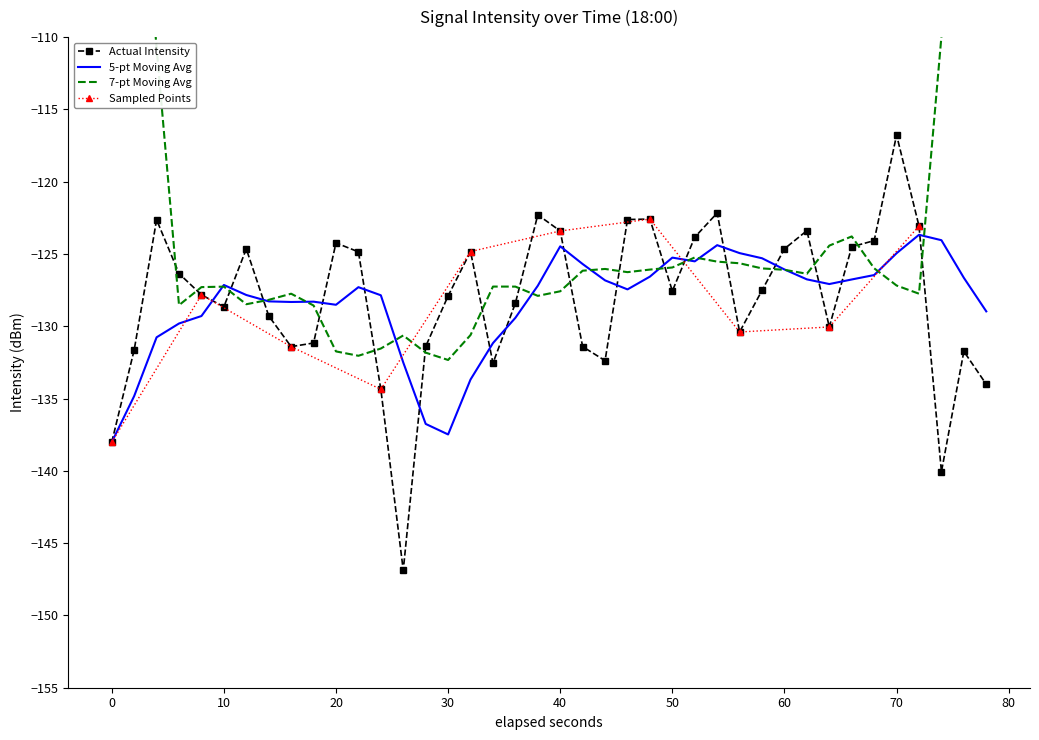

At which label does Actual Intensity reach its peak?

70